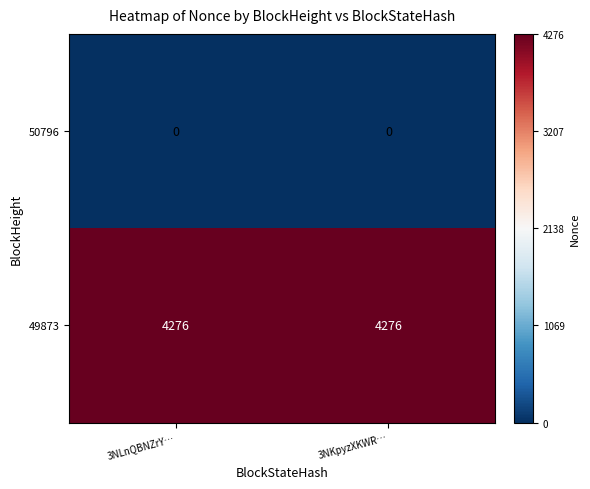

Reading right to left, extract all data points from this chart.

50796: 3NKpyzXKWR…=0	3NLnQBNZrY…=0
49873: 3NKpyzXKWR…=4276	3NLnQBNZrY…=4276